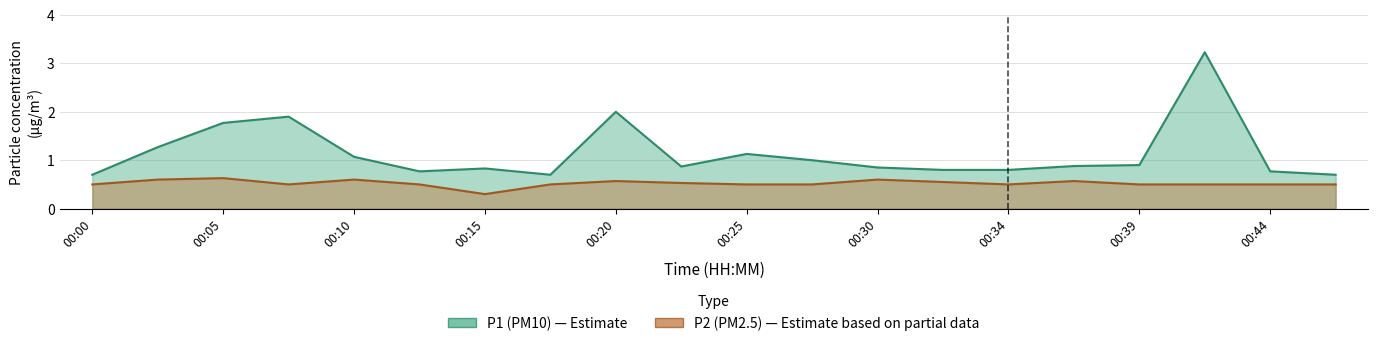

Between 00:34 and 00:44, which series saw the biggest shift?

P1